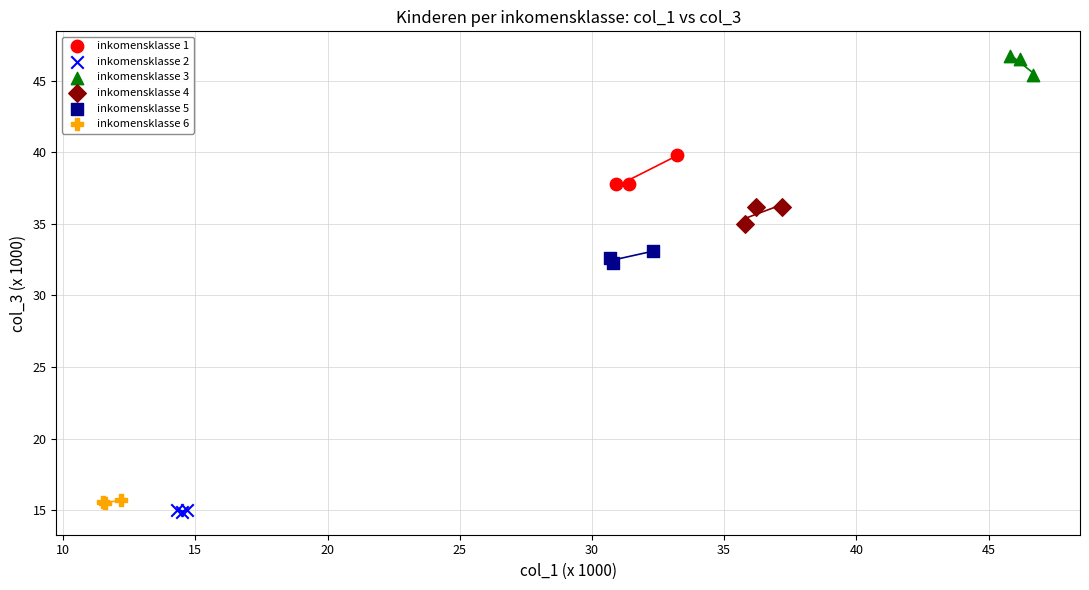

What are all the series names shown in the legend?

inkomensklasse 1, inkomensklasse 2, inkomensklasse 3, inkomensklasse 4, inkomensklasse 5, inkomensklasse 6